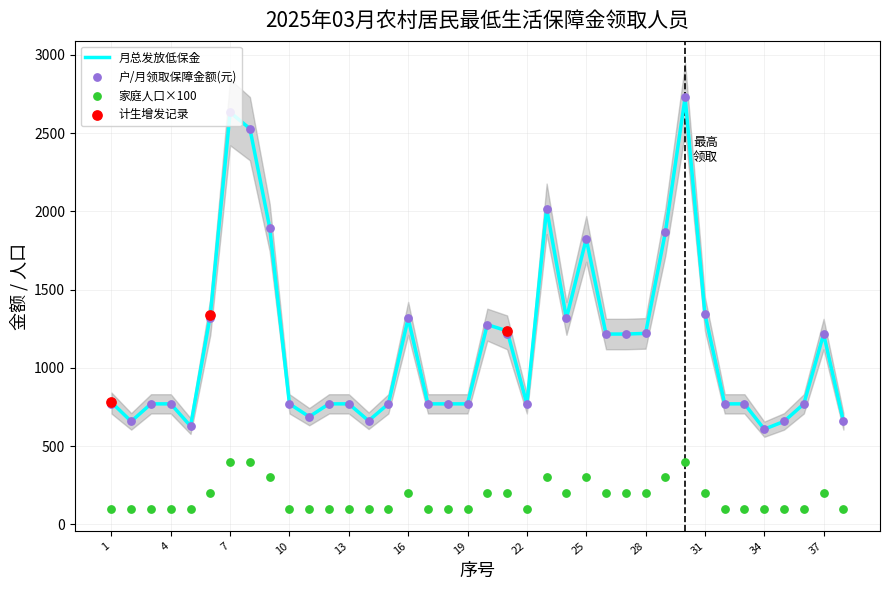

Which series has the largest total across all categories?

月总发放低保金